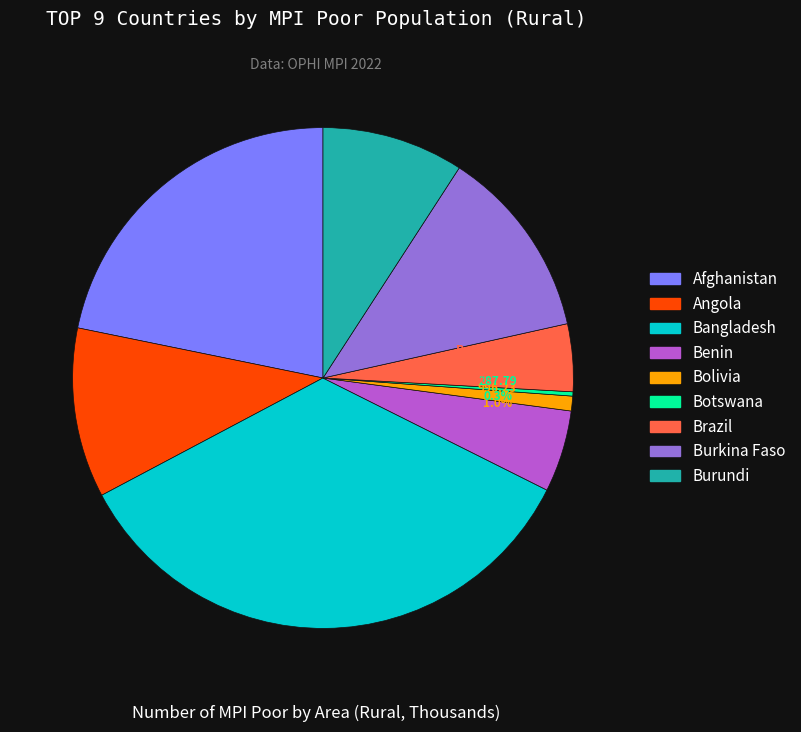

To the nearest percent, what portion does Afghanistan represent?

22%